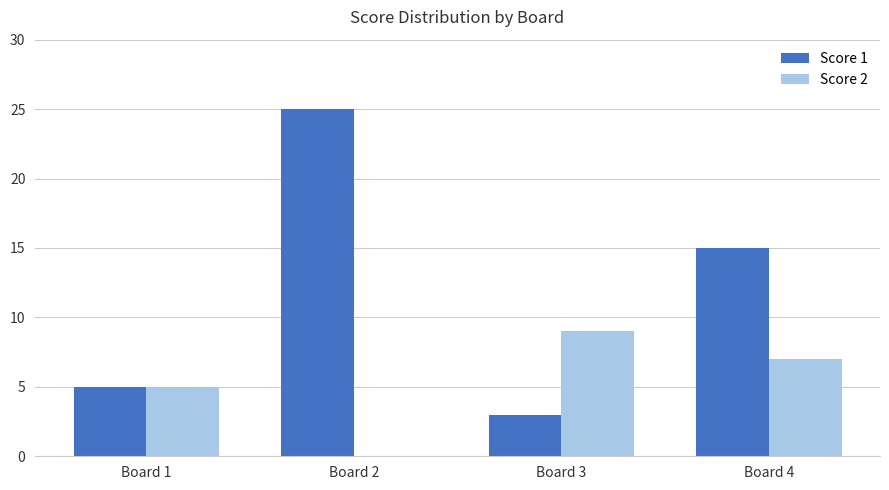

How many categories are shown in the chart?

4